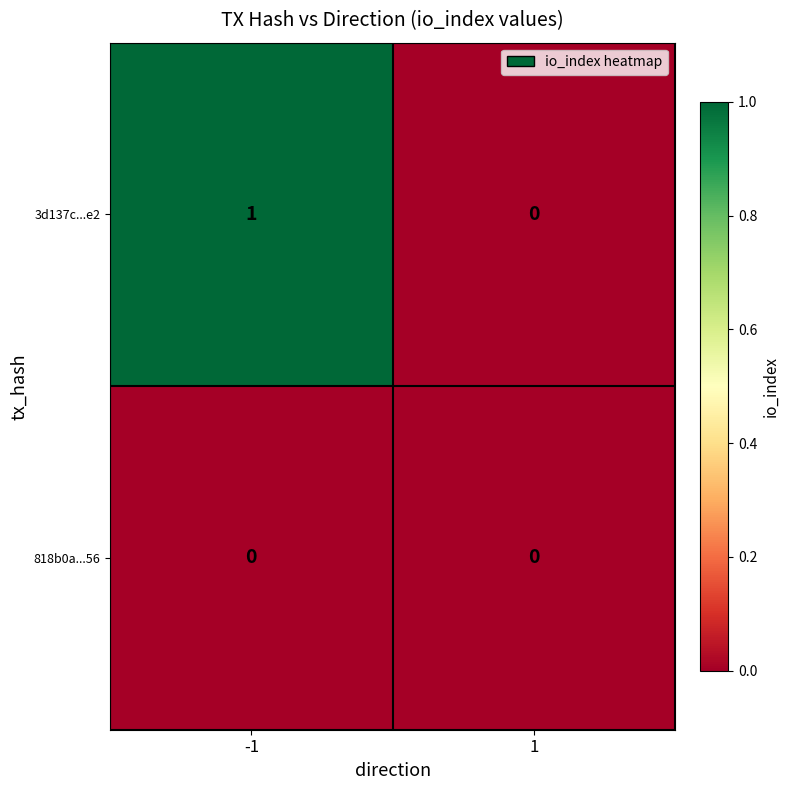

List the series in order of their overall mean, lowest first.

818b0a...56, 3d137c...e2